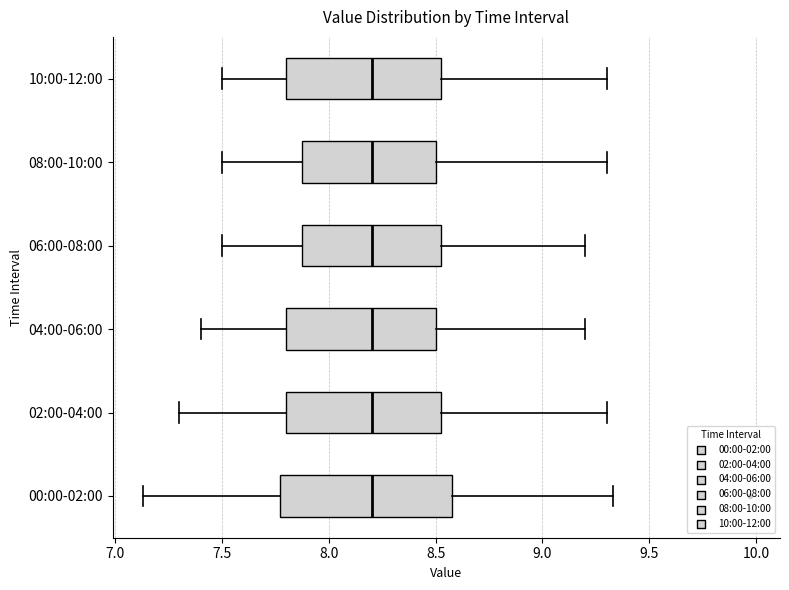

Which box is the widest, from its left edge to its right edge?

00:00-02:00